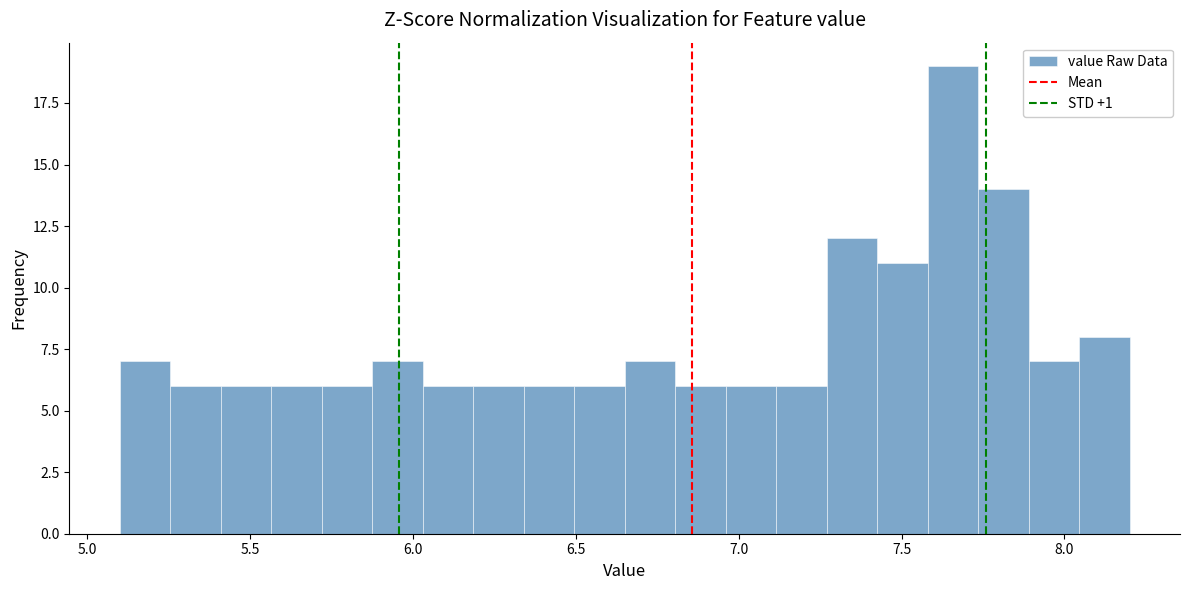

Around what value on the x-axis is the tallest bar? Give the approximate position of its centre, as read against the axis.

7.65